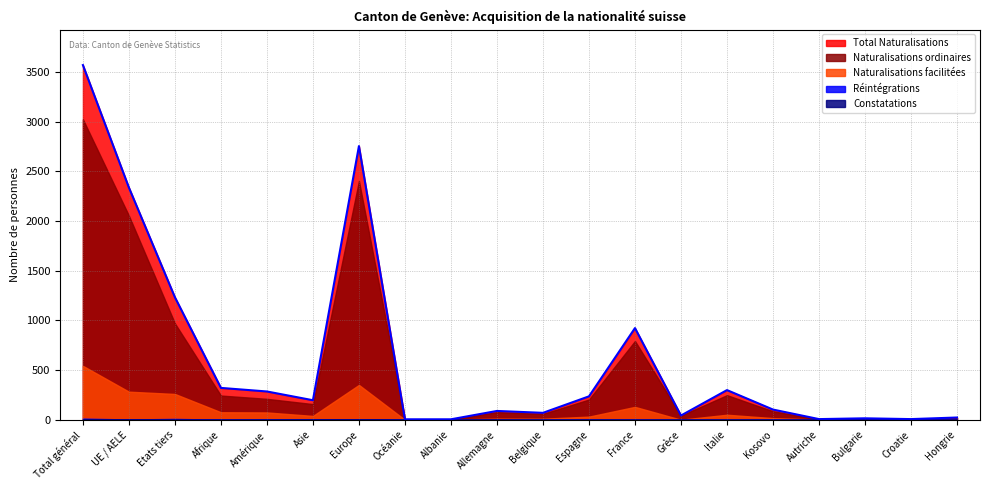

True or false: Naturalisations ordinaires and Constatations intersect in this chart.

False